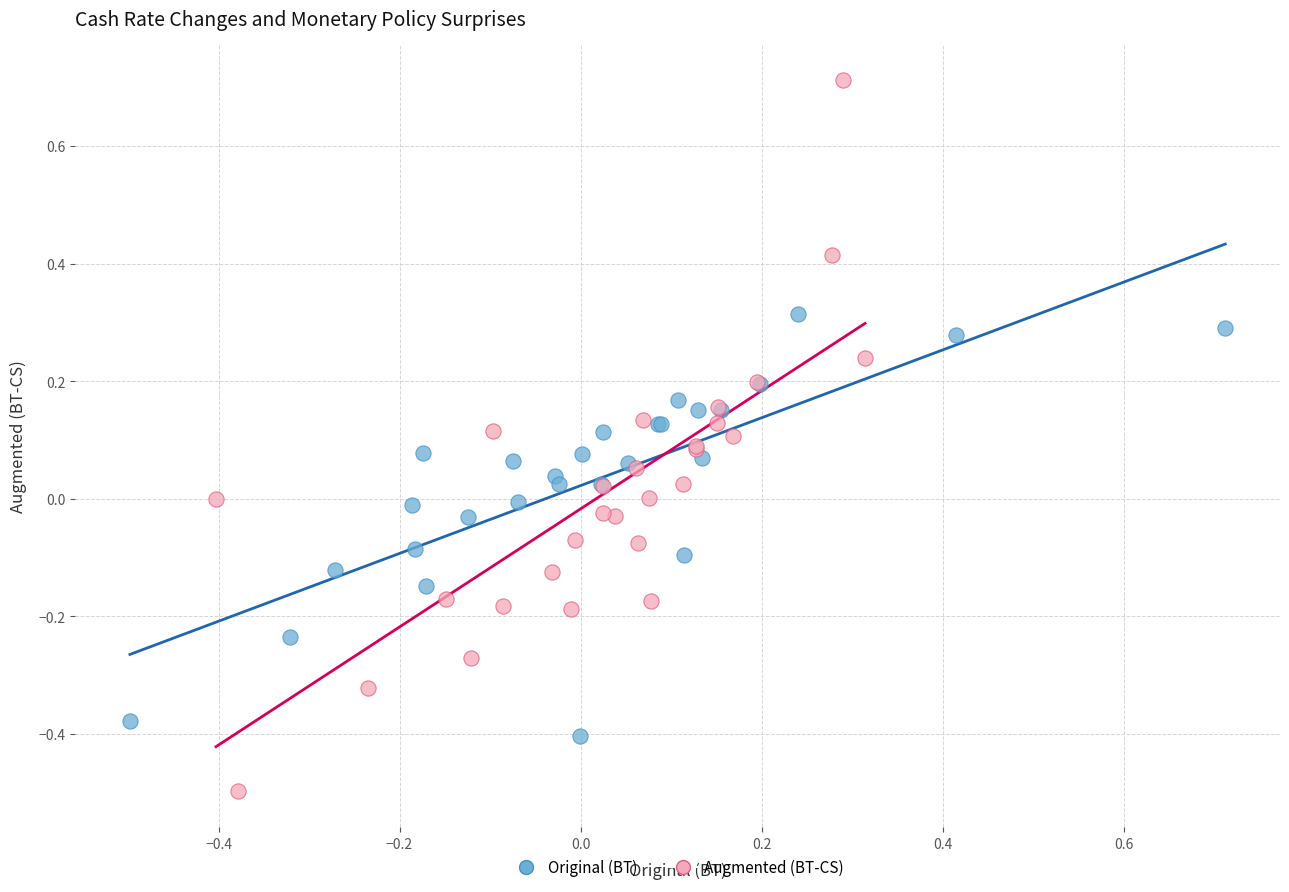

Which series reaches the minimum Y coordinate?

Augmented (BT-CS)